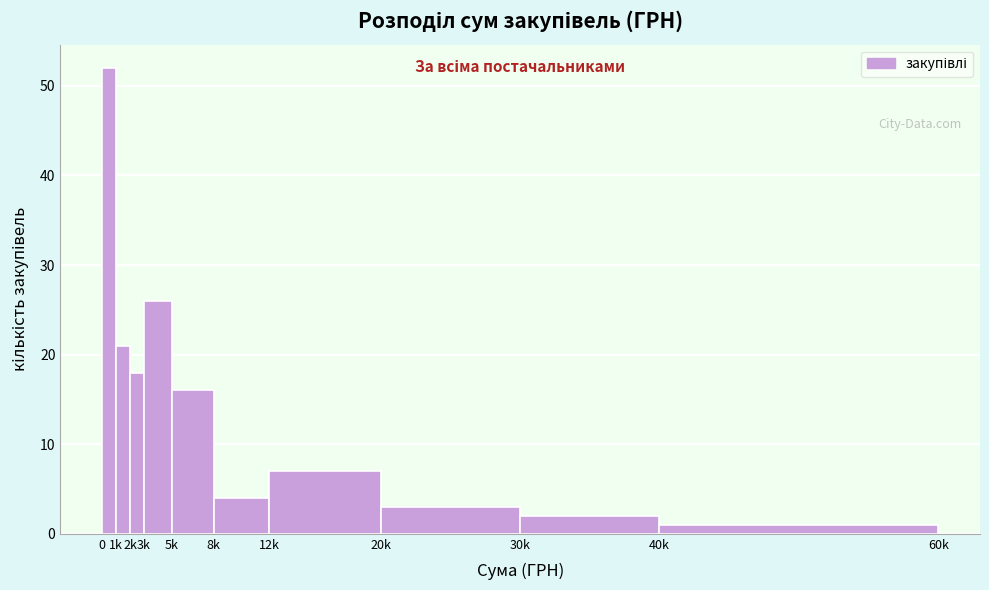

Reading left to right, what are all the values shown in this chart?

52	21	18	26	16	4	7	3	2	1